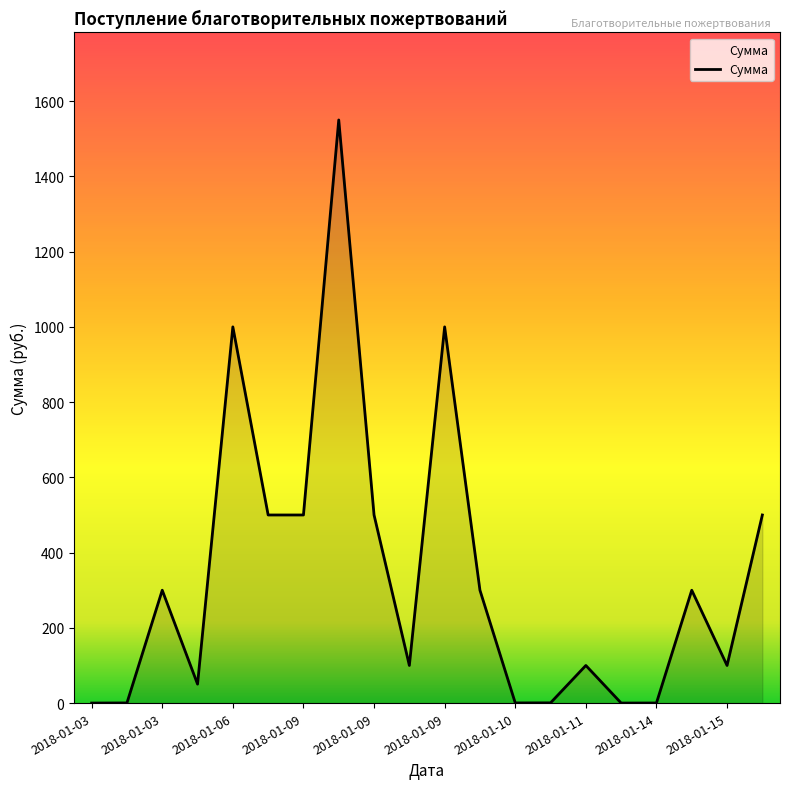

Does the chart display data point markers on the line(s)?

No